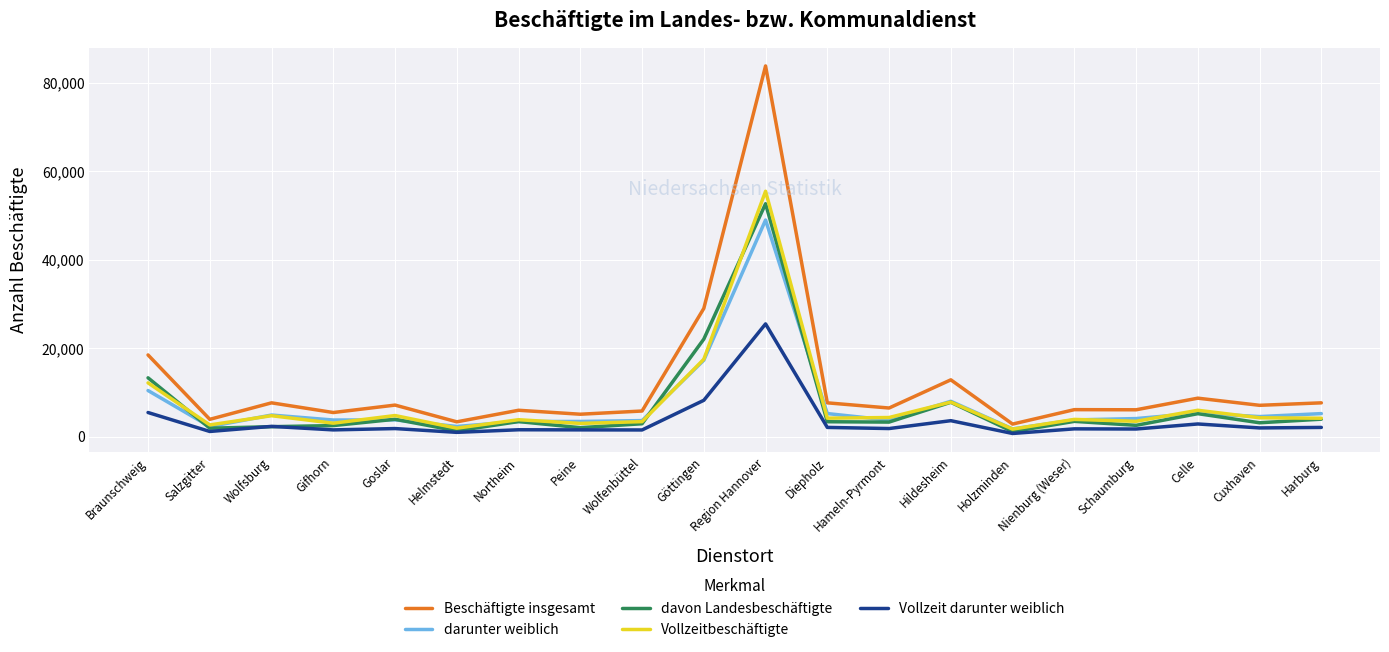

Which series has the largest range (max minus min)?

Beschäftigte insgesamt